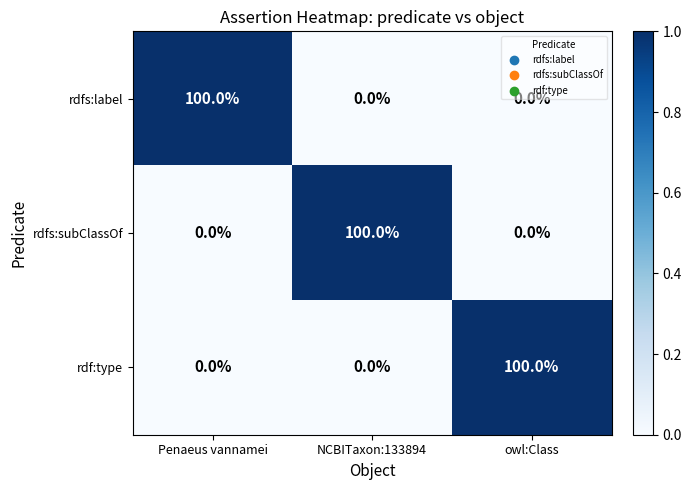

What is the total value across all series at Penaeus vannamei?

100